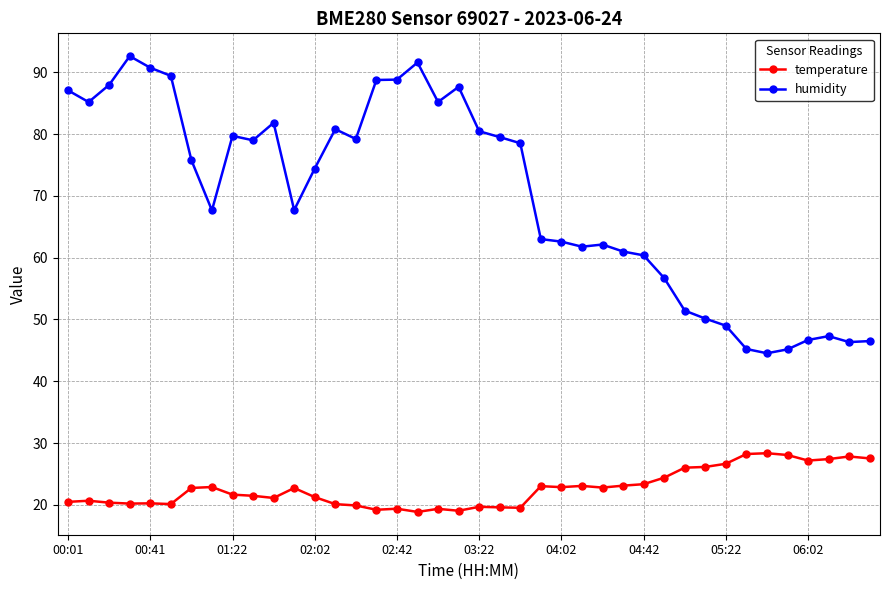

What is the value of the humidity point at the 12th from the left?

67.7